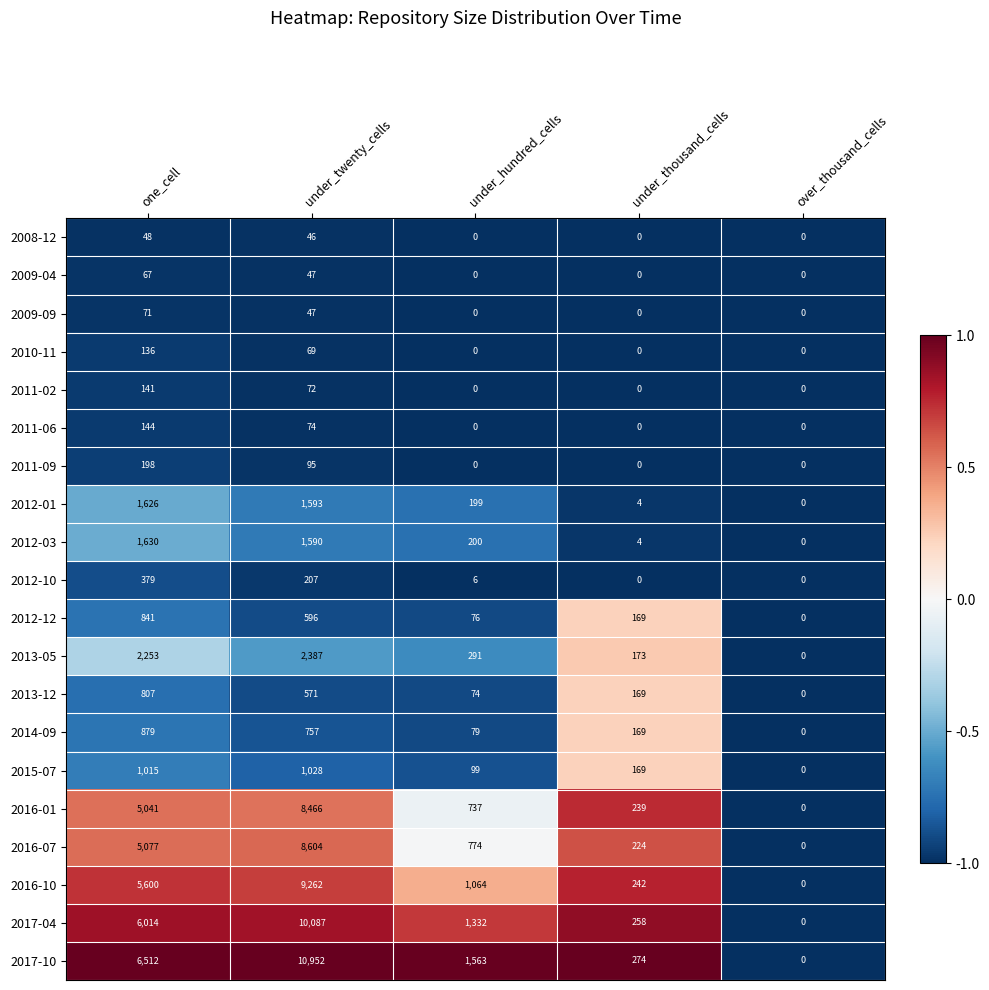

At which category is the sum across all series the highest?

under_twenty_cells